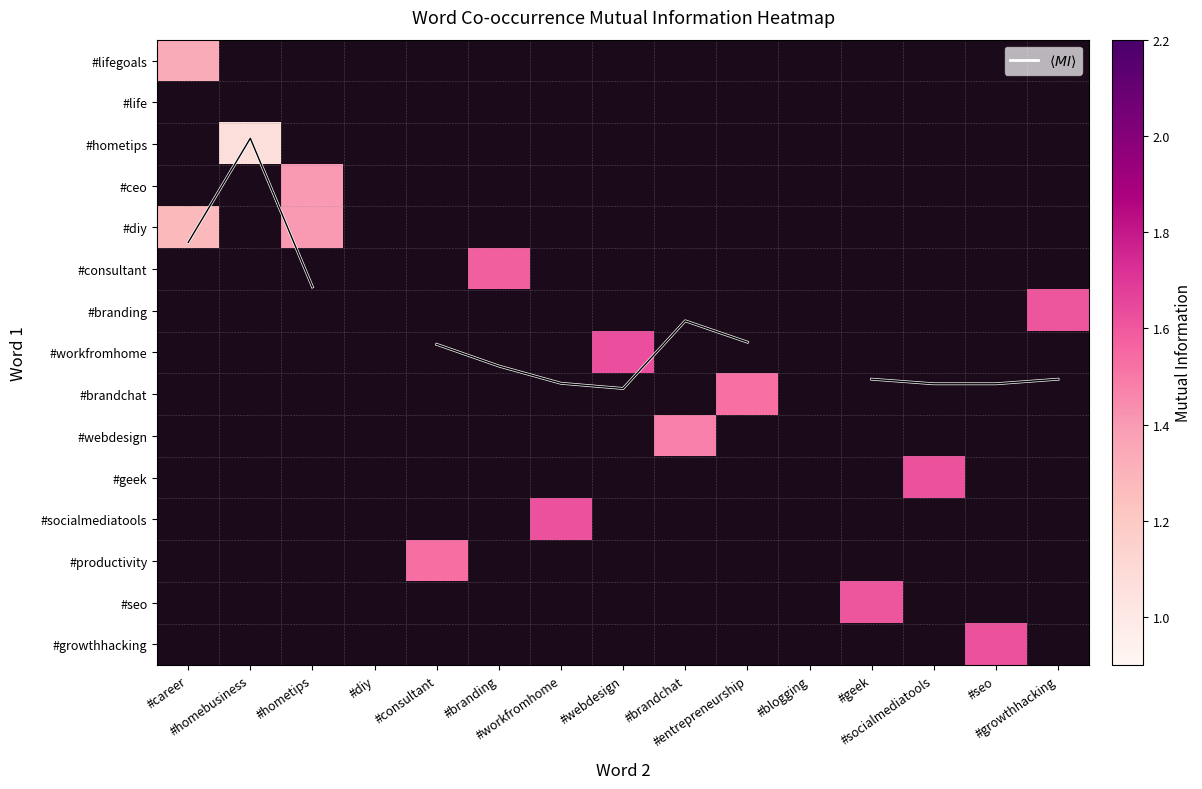

At which category does the chart reach its minimum across all series?

#homebusiness